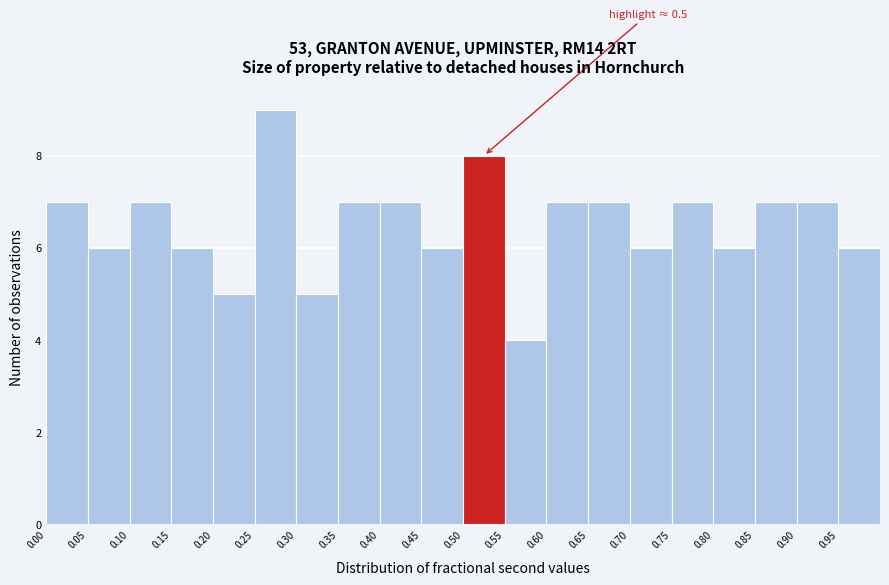

Over which range of the x-axis is the bar tallest?

0.25 to 0.30